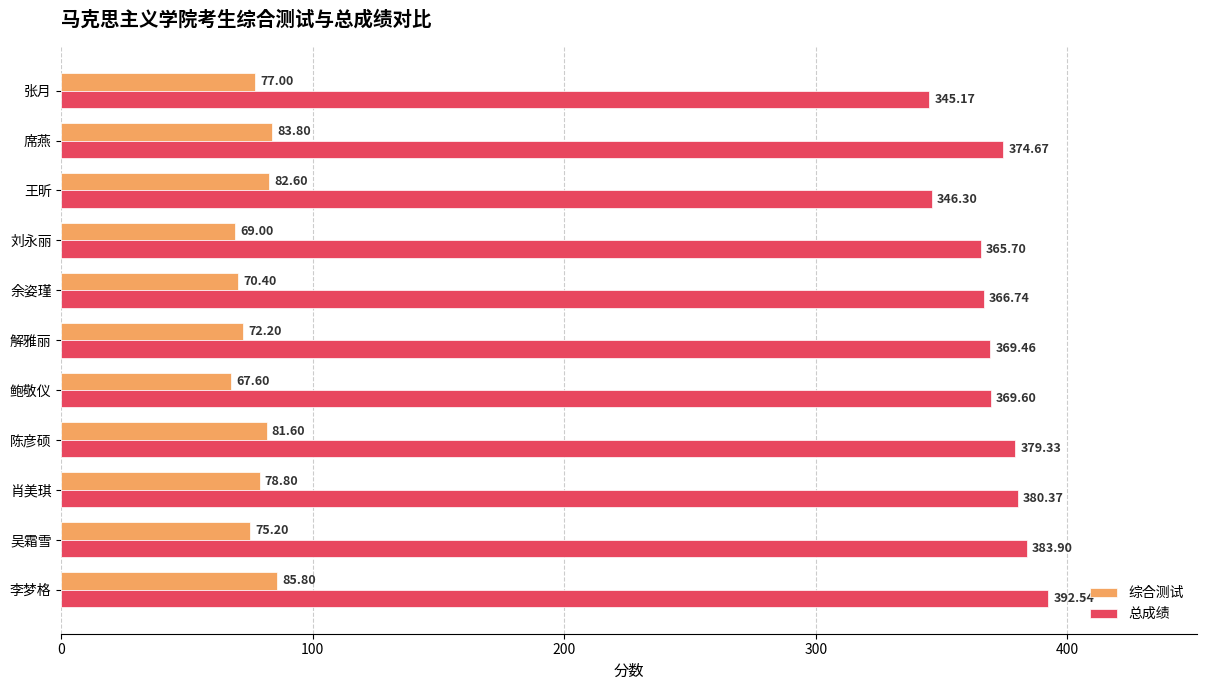

Which series has the widest spread of values?

总成绩